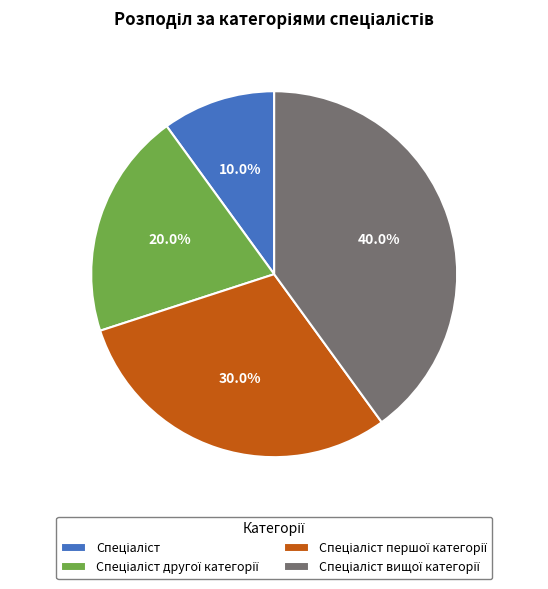

How many segments does this pie chart have?

4